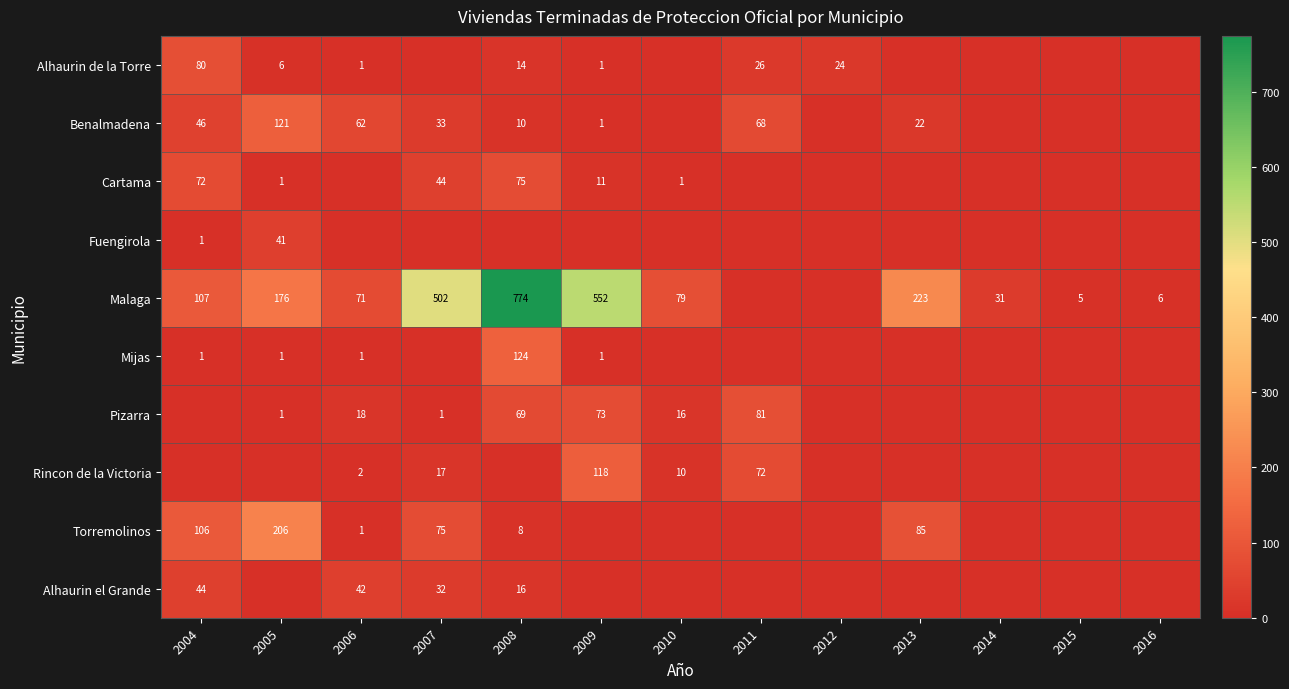

Is the value of Cartama at 2004 greater than the value of Benalmadena at 2013?

Yes